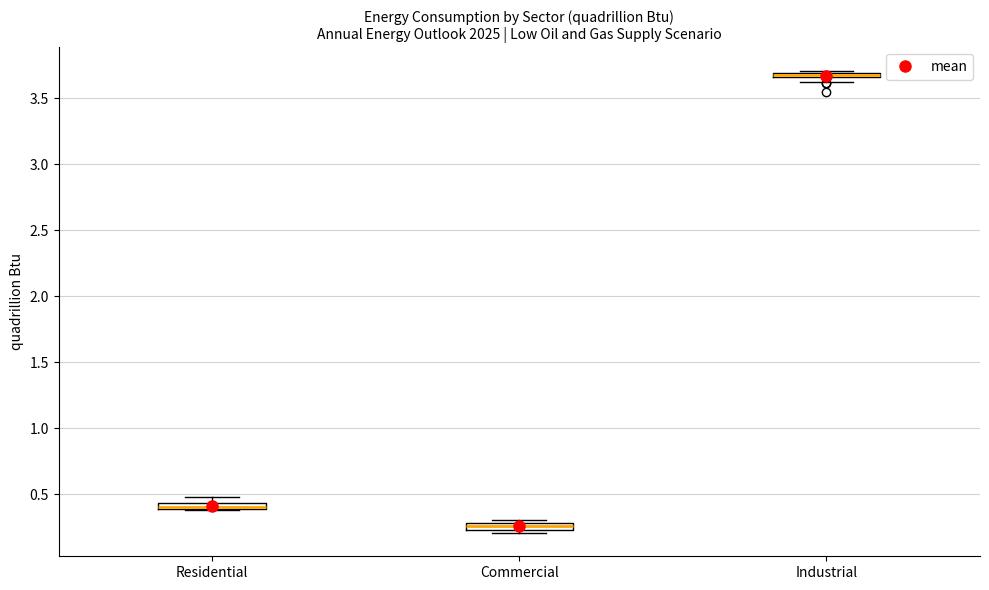

Where is the upper edge of the box for Commercial on the y-axis? The values are not printed on the chart, so give them approximately, as read against the axis.

0.30